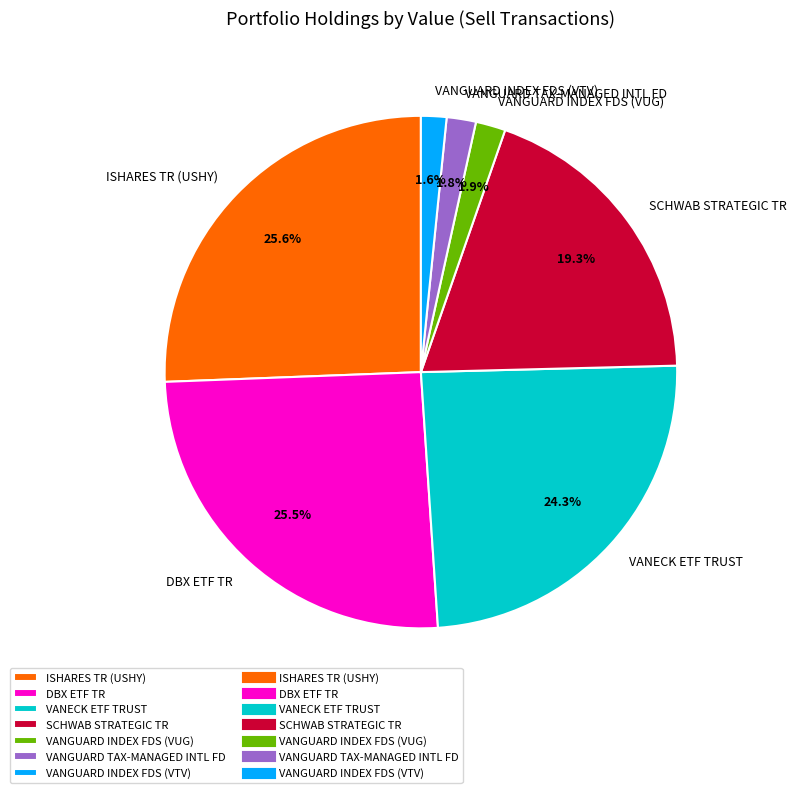

How many segments does this pie chart have?

7